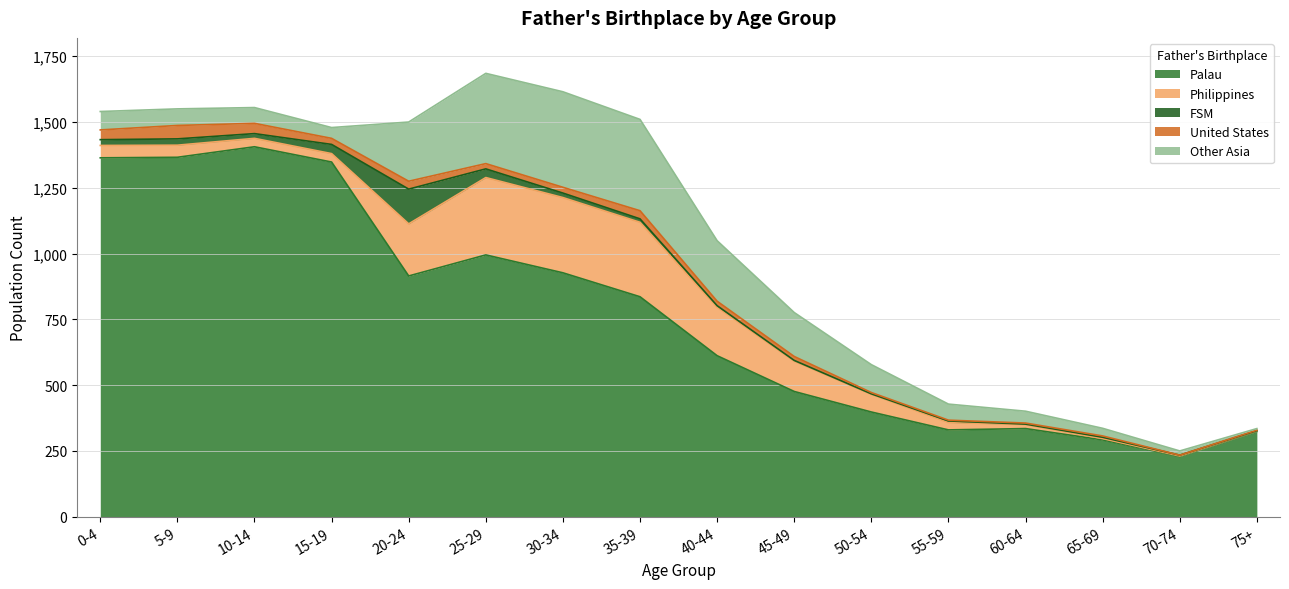

What value does the Other Asia series have at 70-74, to the nearest 10?

20